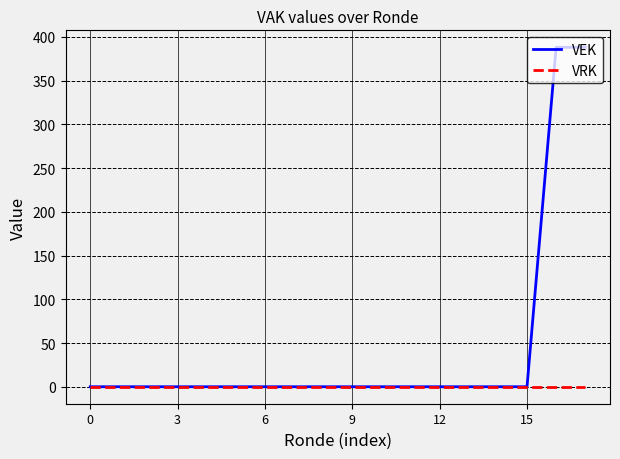

Which series has the largest range (max minus min)?

VEK